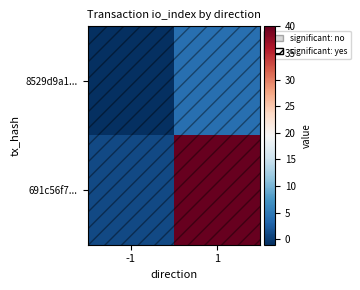

What is the spread (max minus min) of values at -1?

2